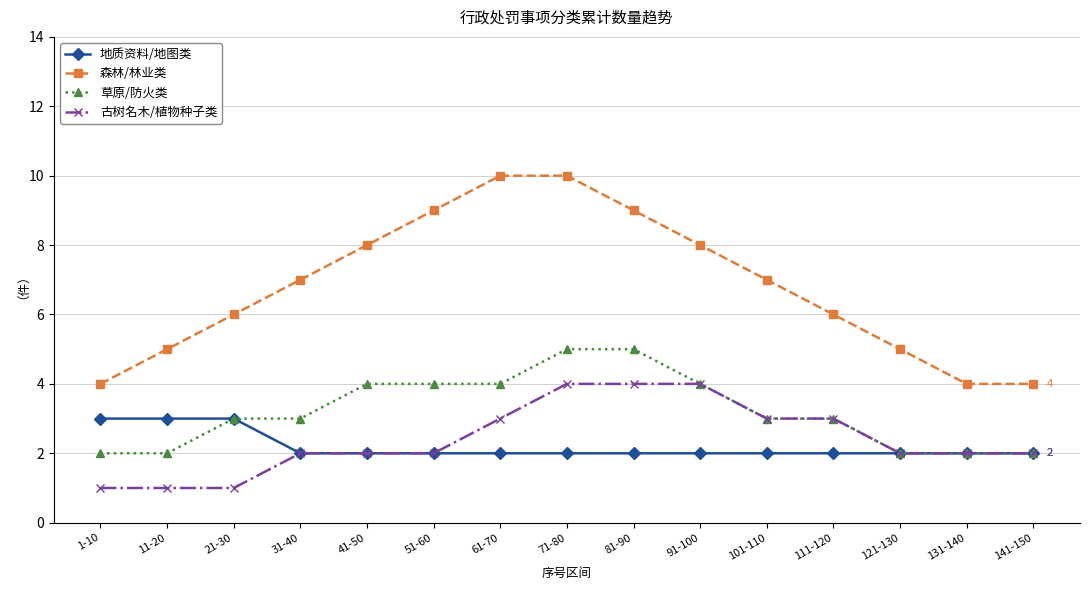

At how many categories does at least one series exceed 2?

15